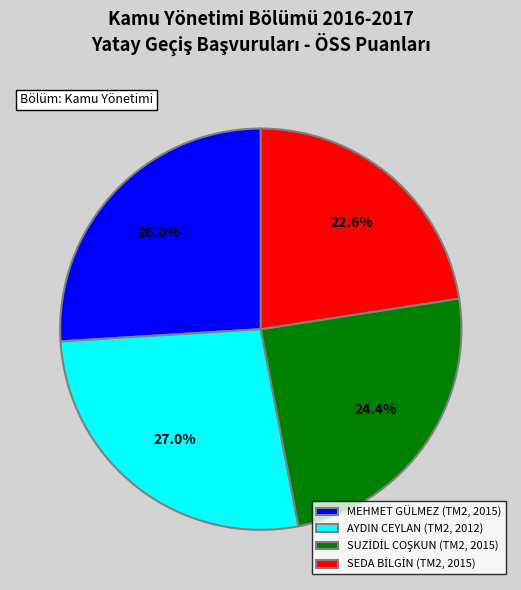

To the nearest percent, what is the average slice percentage?

25%